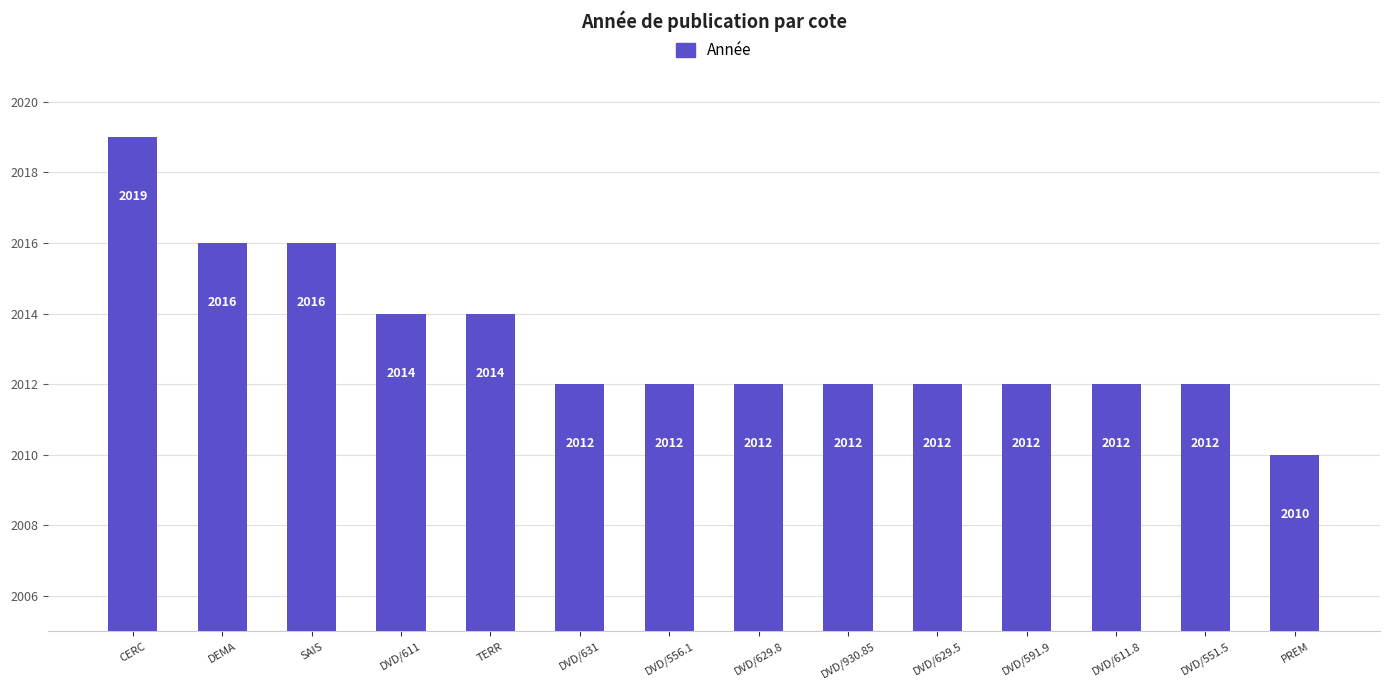

How many distinct data groups are displayed?

1